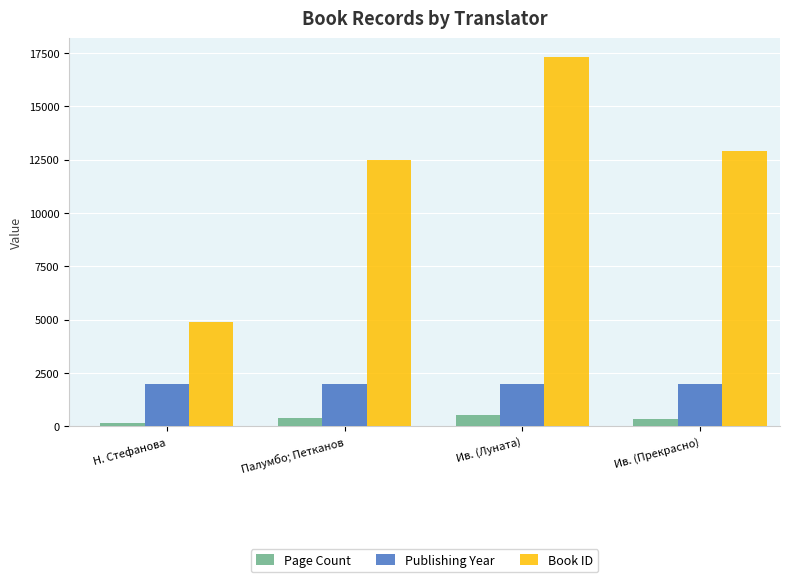

At which label does Page Count reach its minimum?

Н. Стефанова